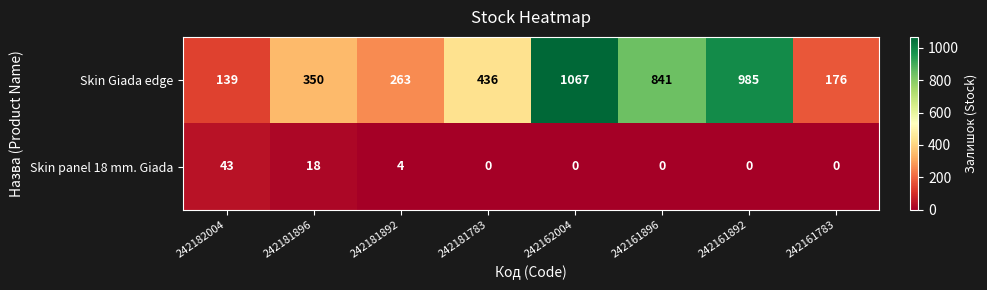

Where is Skin panel 18 mm. Giada nearest to the value 21?

242181896